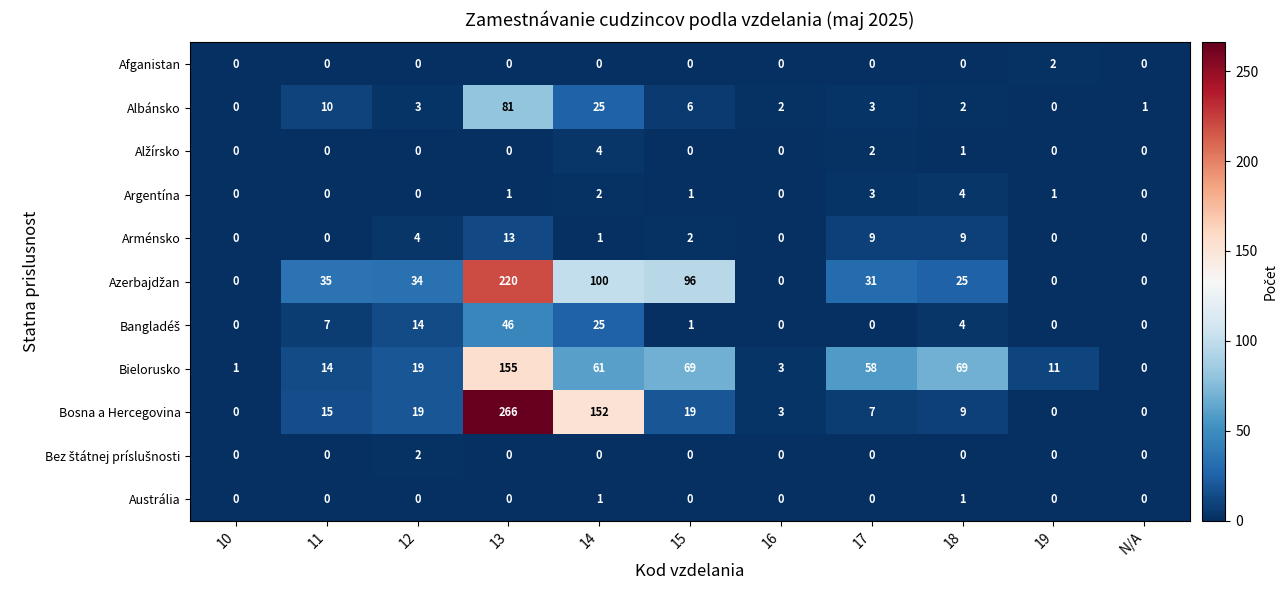

True or false: Bosna a Hercegovina has a value of 9 at 18.

True